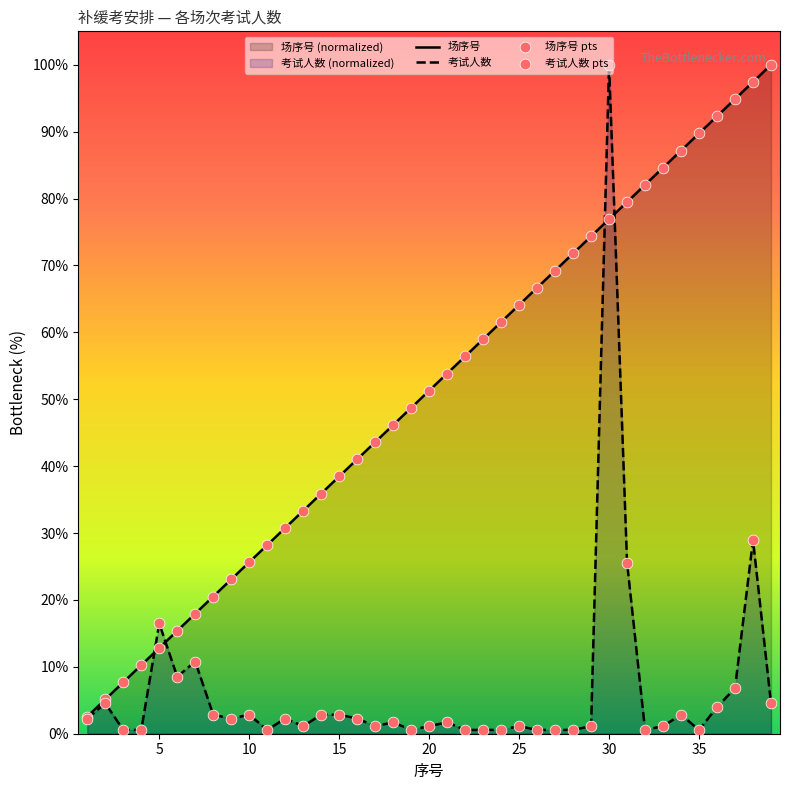

What are all the series names shown in the legend?

考试人数, 场序号